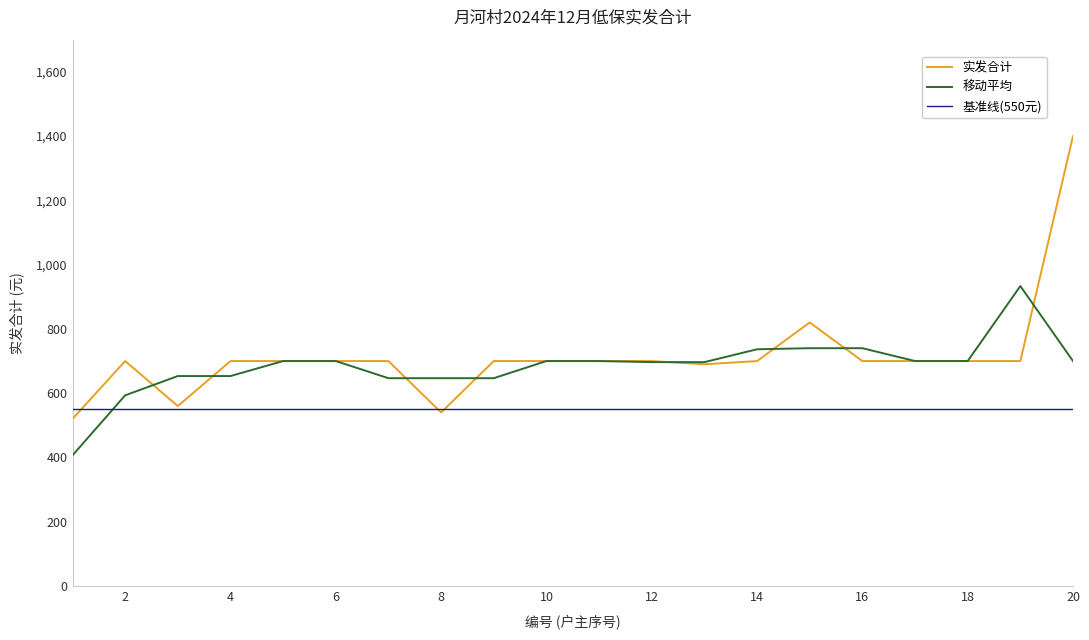

What are all the series names shown in the legend?

实发合计, 移动平均, 基准线(550元)